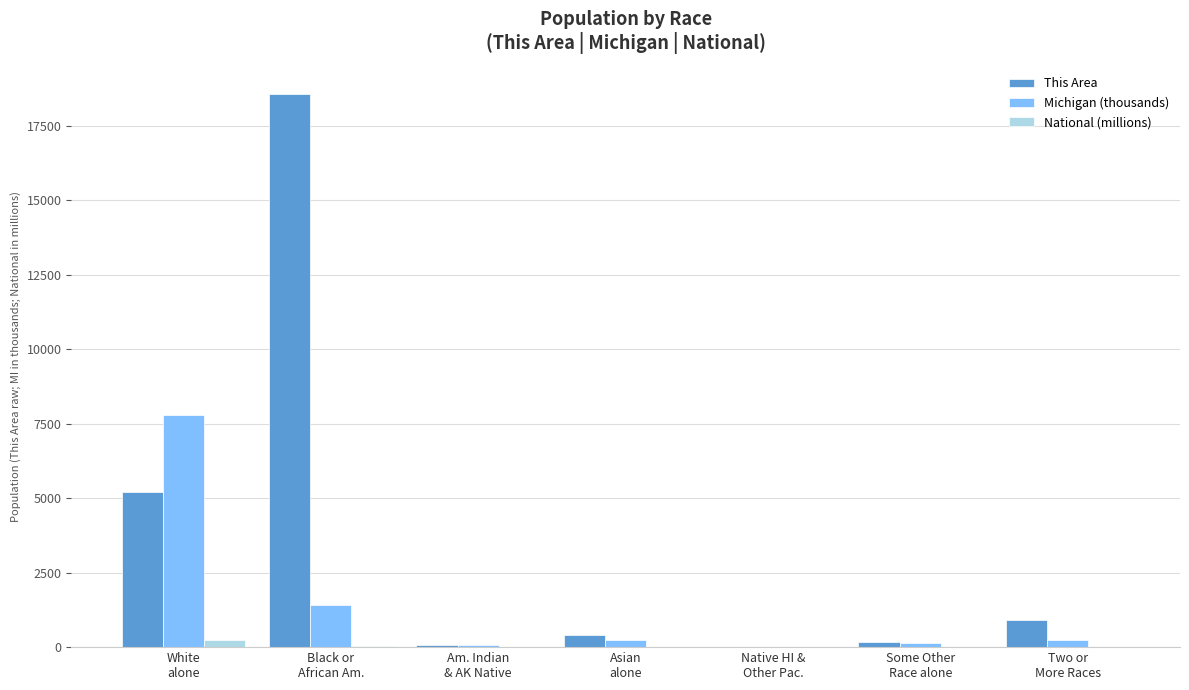

Which series has the largest total across all categories?

This Area